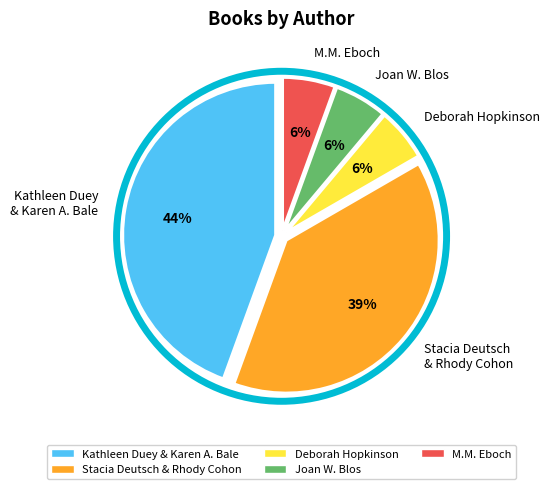

Which slice is the largest?

Kathleen Duey & Karen A. Bale